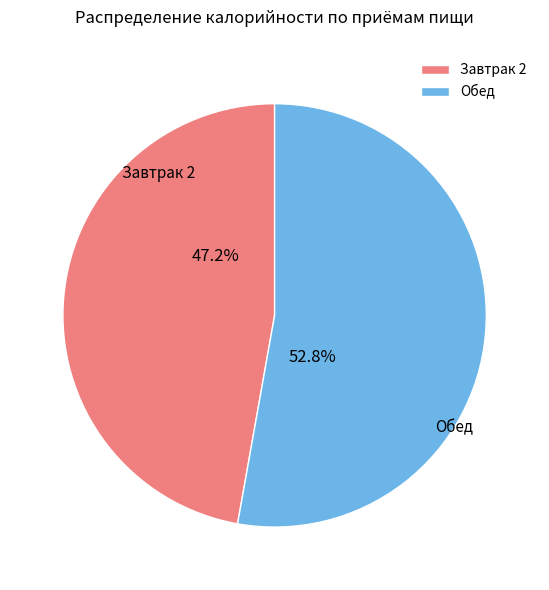

Is it true that Обед is 39% of the pie?

False